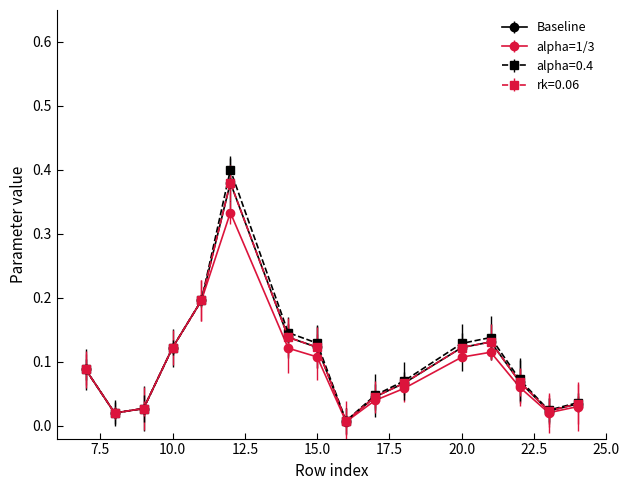

What is the highest value of the alpha=0.4 series?

0.4